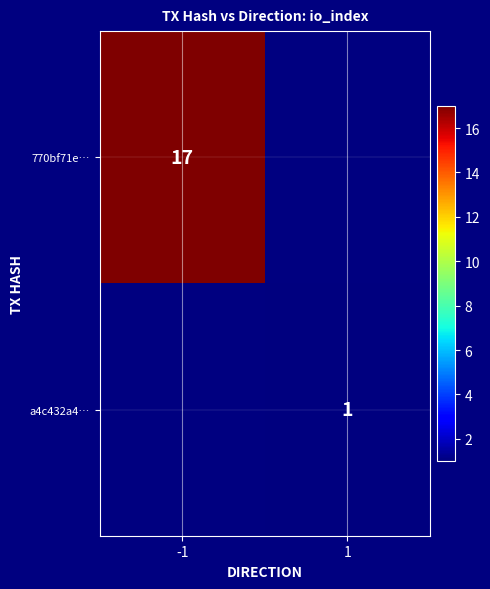

True or false: a4c432a4… has a value of 1 at 1.

True